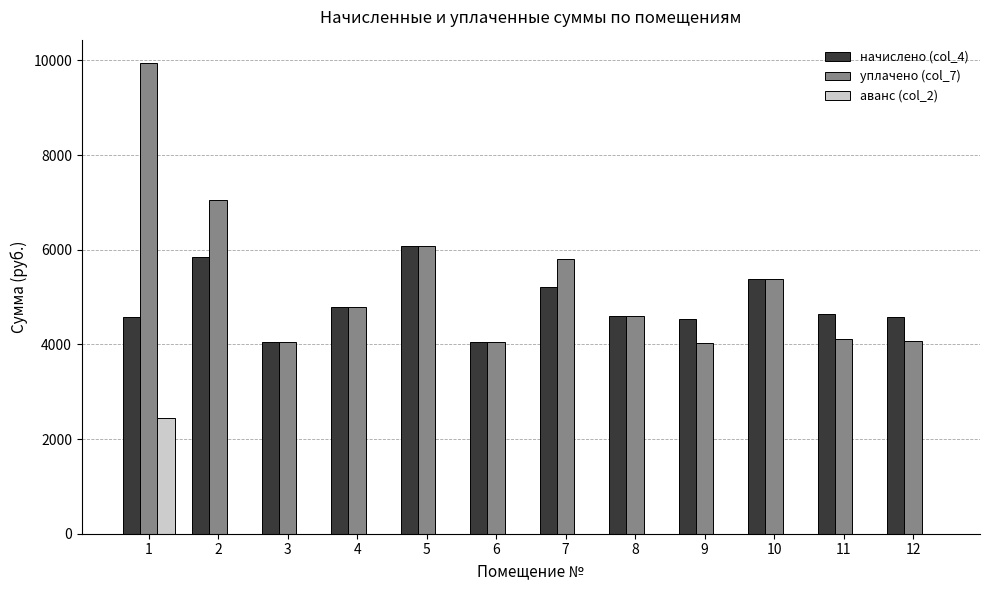

How many groups of bars are there?

12